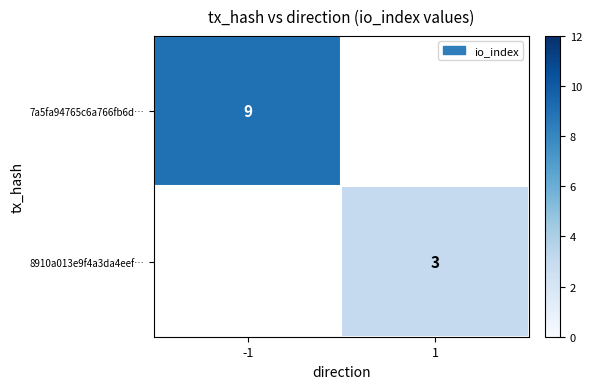

The value of 7a5fa94765c6a766fb6d… at -1 is 3. True or false?

False